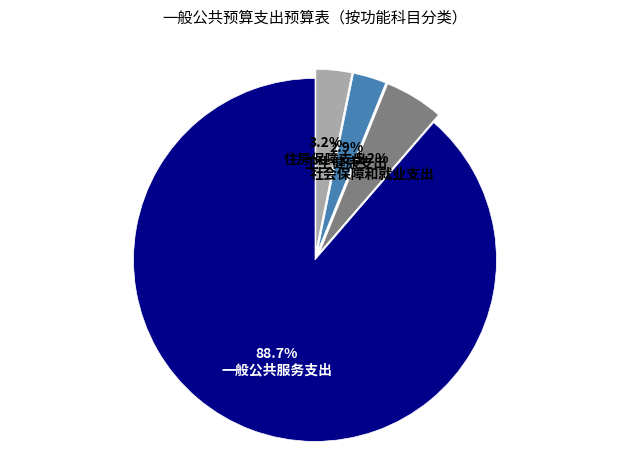

To the nearest percent, what is the combined percentage of 社会保障和就业支出 and 住房保障支出?

8%